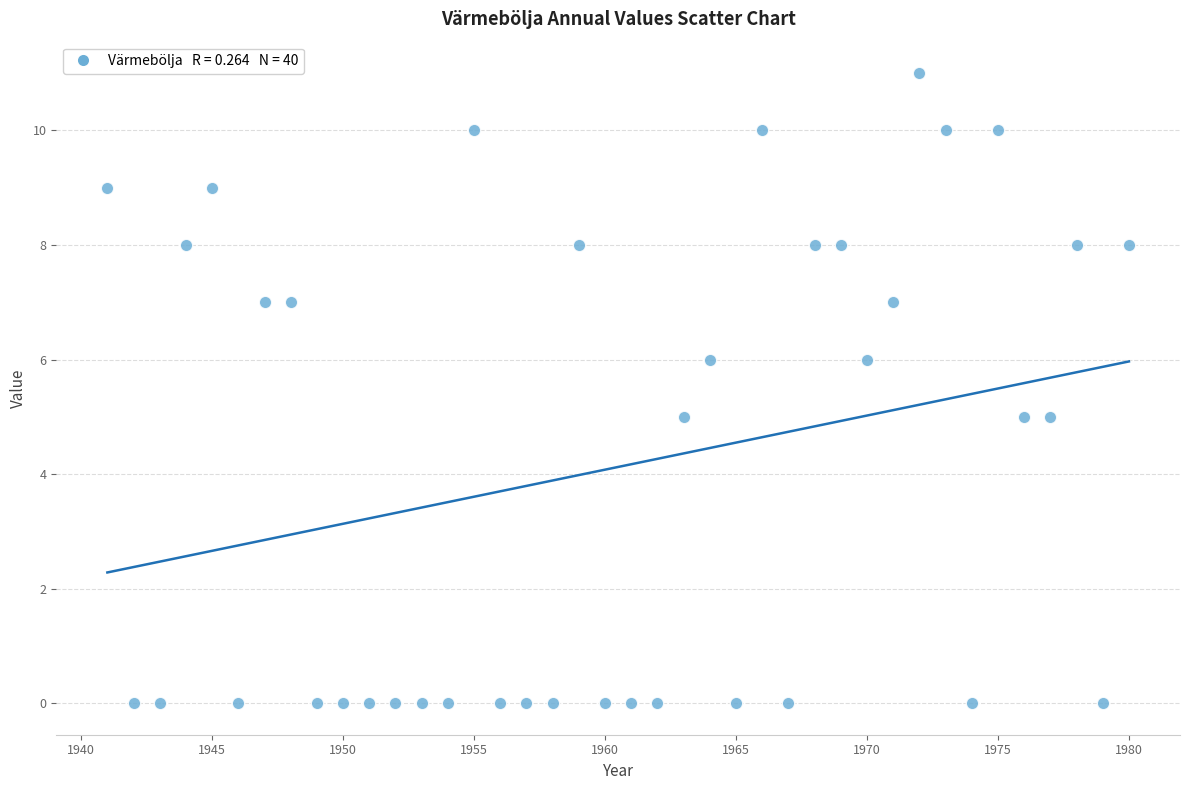

What is the range of X values (max minus min)?

39